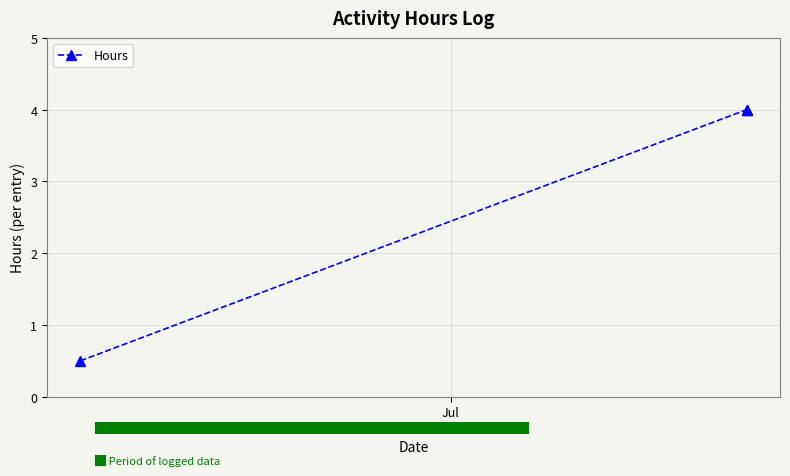

How many lines are shown in the chart?

1